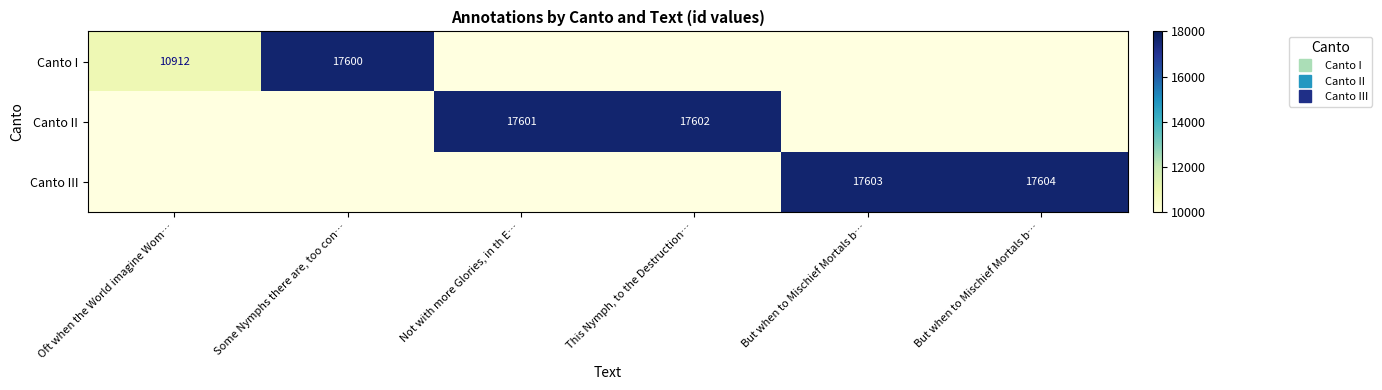

Is it true that Canto II equals 23694.9 at This Nymph, to the Destruction…?

False